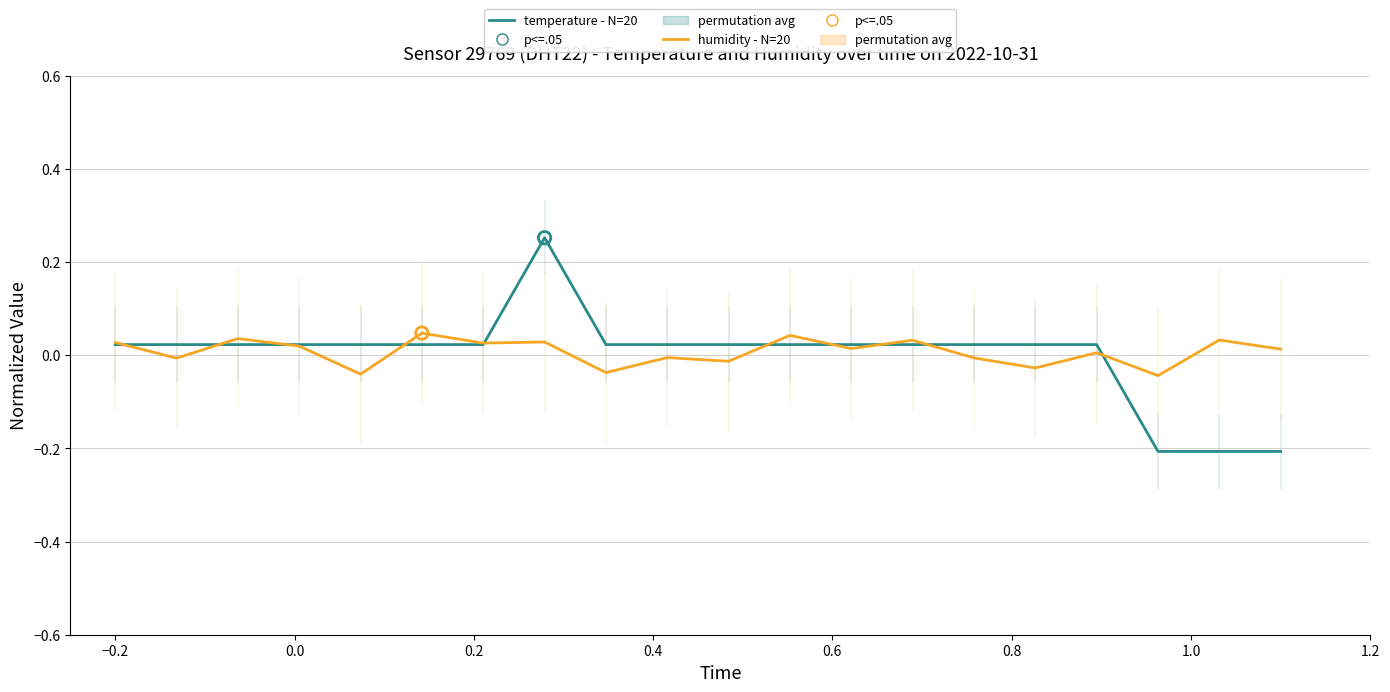

Is the value of temperature (normalized) at 16 greater than the value of humidity (normalized) at 1.0?

No